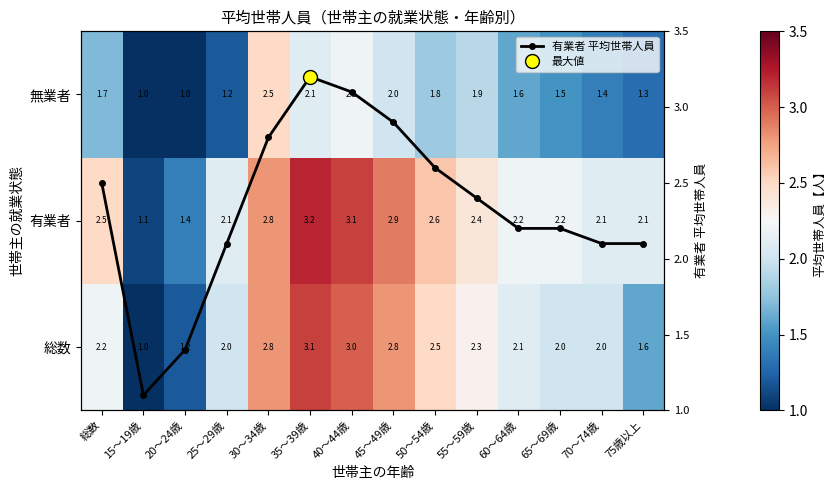

What is the spread (max minus min) of values at 70～74歳?

0.7